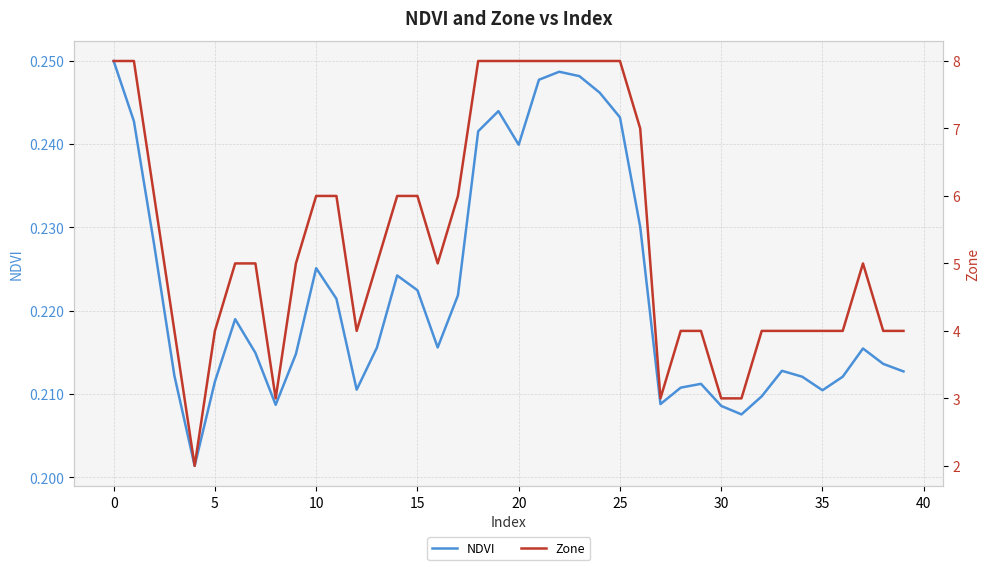

Which has a higher value, 38 or 22?

22